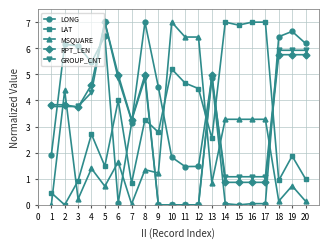

What is the greatest value displayed?

7.0